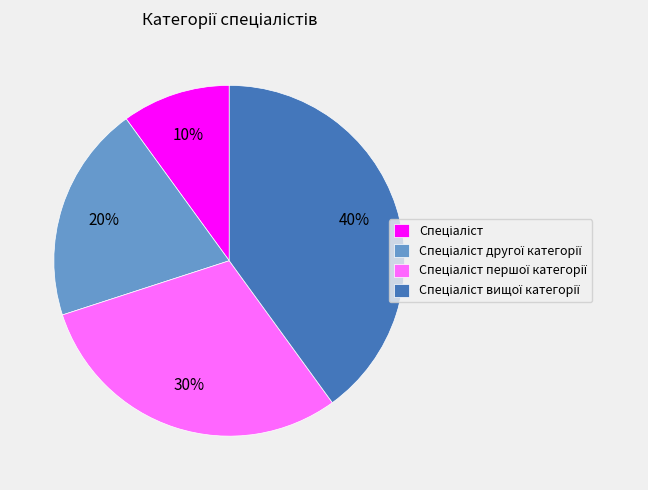

To the nearest percent, what is the difference between the largest and smallest slice percentages?

30%